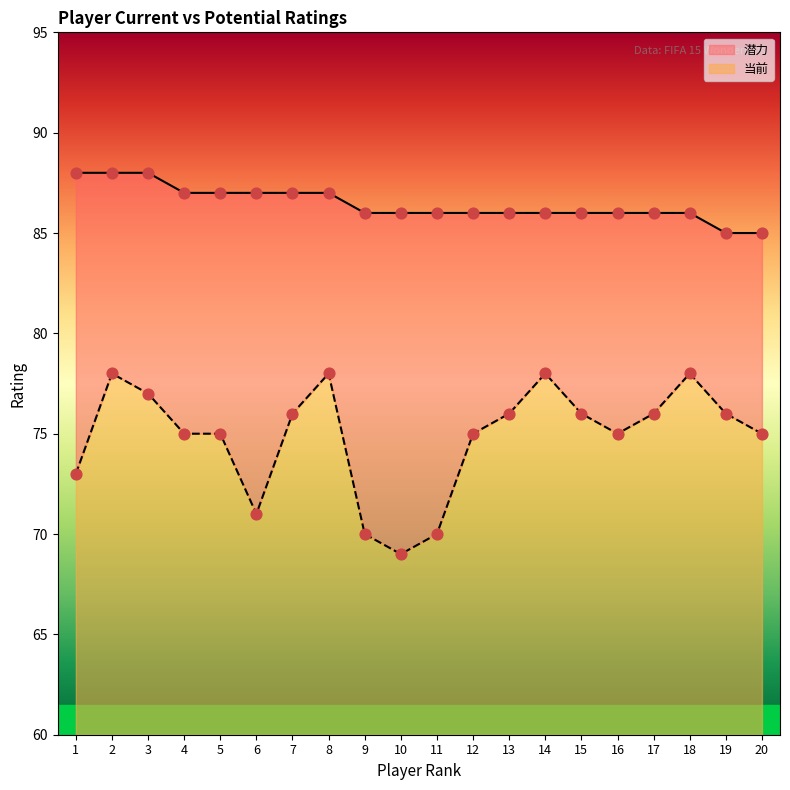

Which series has the largest total across all categories?

潜力